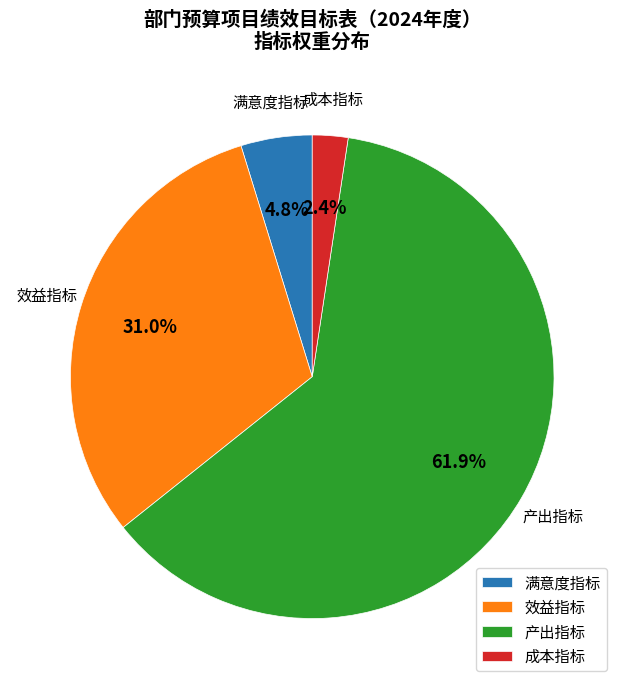

How many slices are in this pie chart?

4